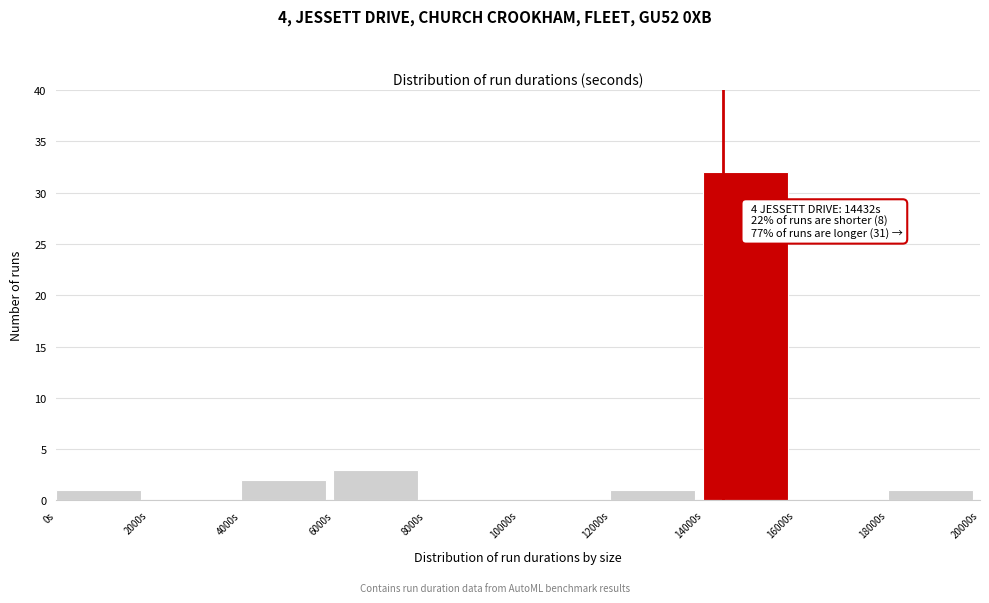

Over which range of the x-axis is the bar tallest?

14000 to 16000